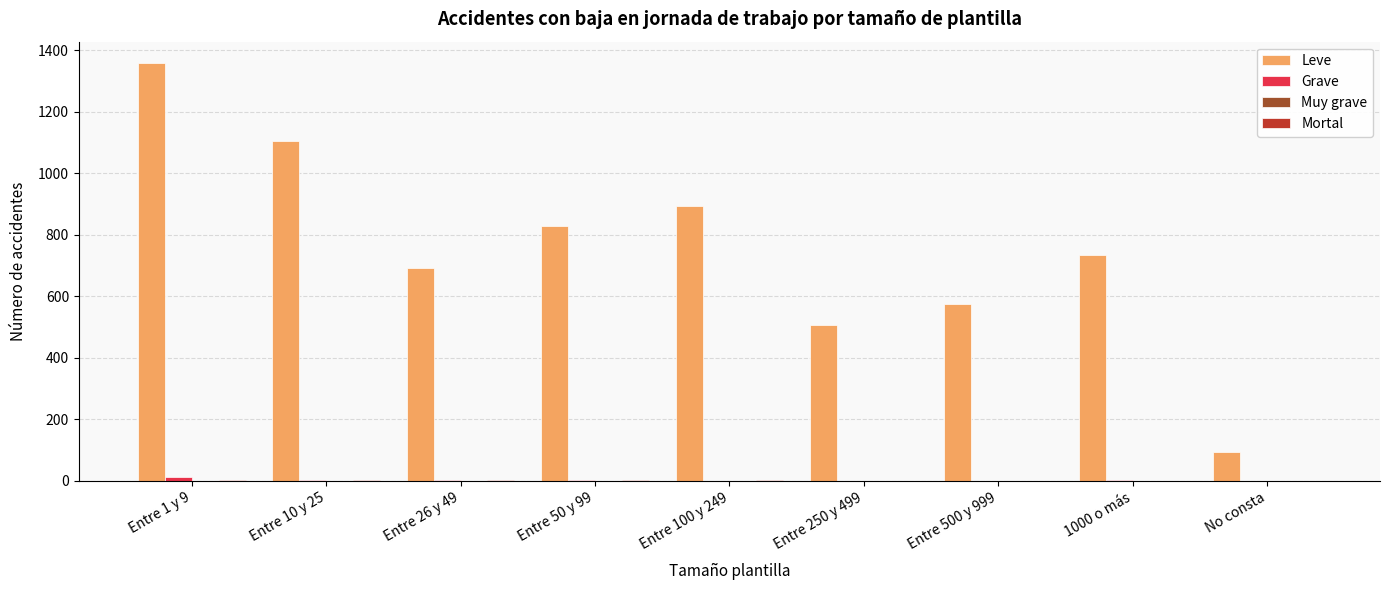

The value of Leve at Entre 50 y 99 is 318. True or false?

False